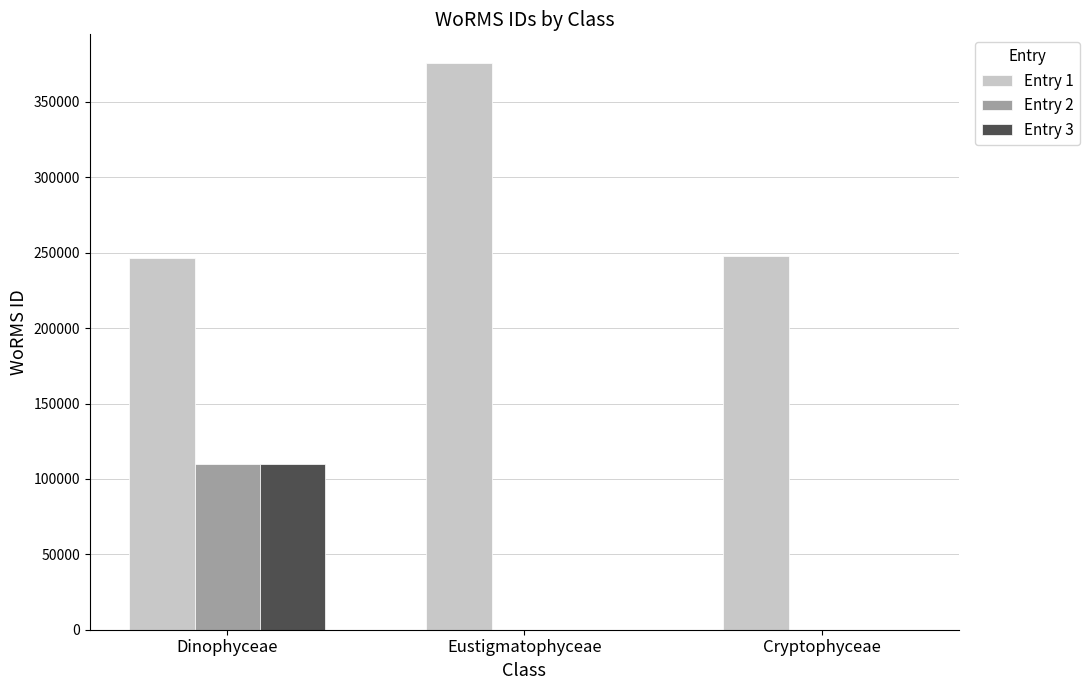

At which category is the sum across all series the highest?

Dinophyceae